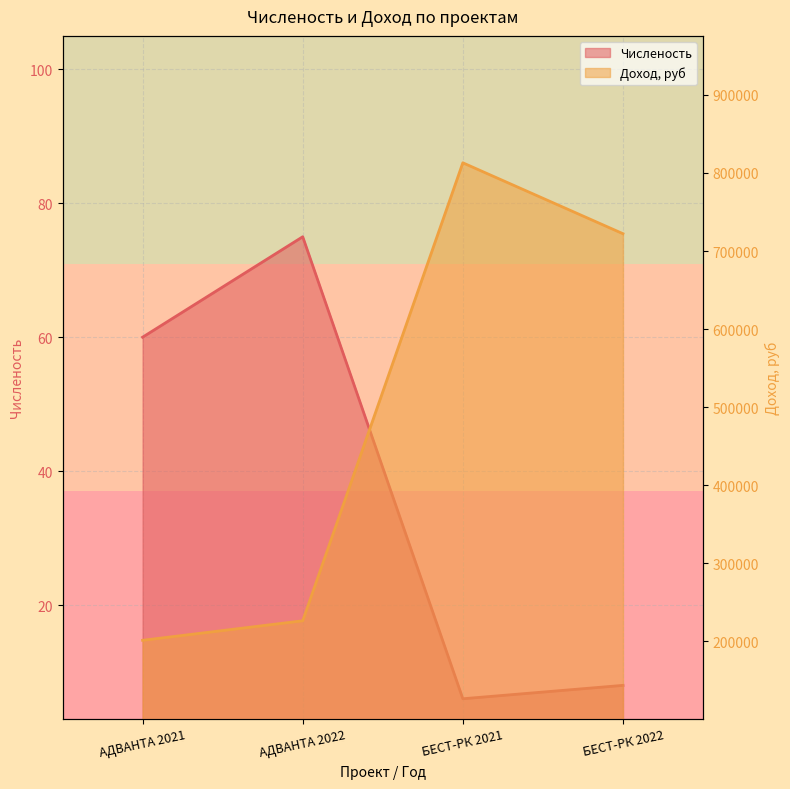

What is the difference between the Численость values at БЕСТ-РК 2021 and АДВАНТА 2021?

54